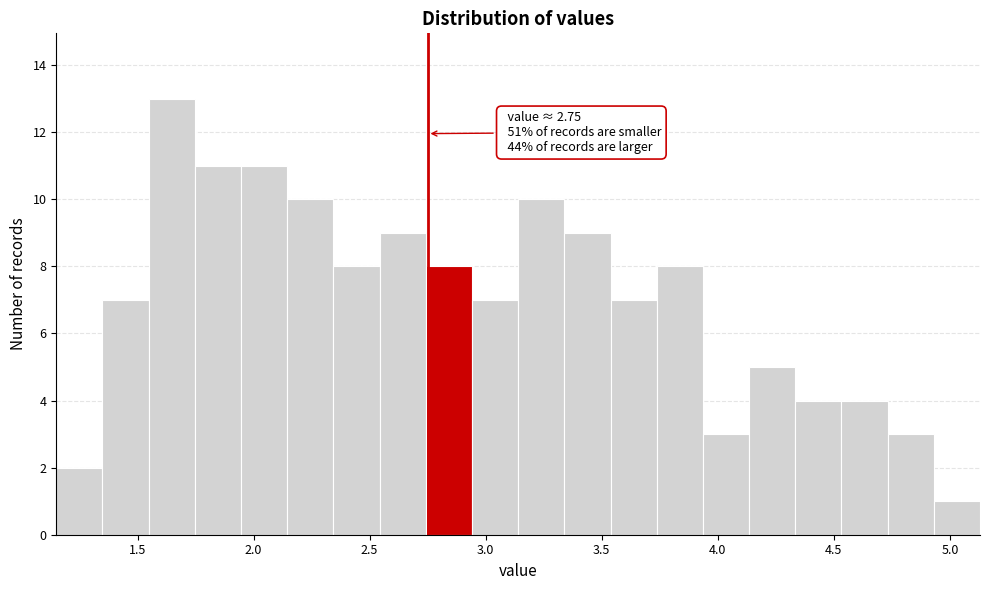

Read against the x-axis, roughly where is the centre of the tallest bar?

1.65